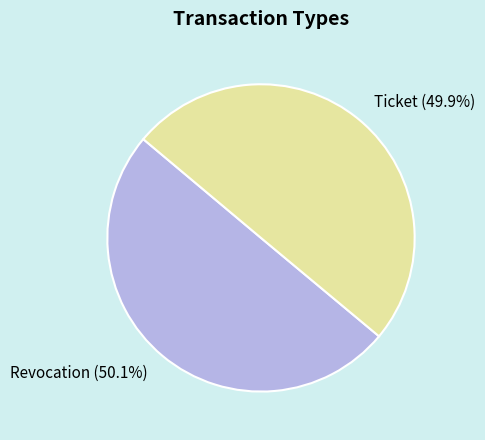

The Ticket slice represents 50% of the pie. True or false?

True